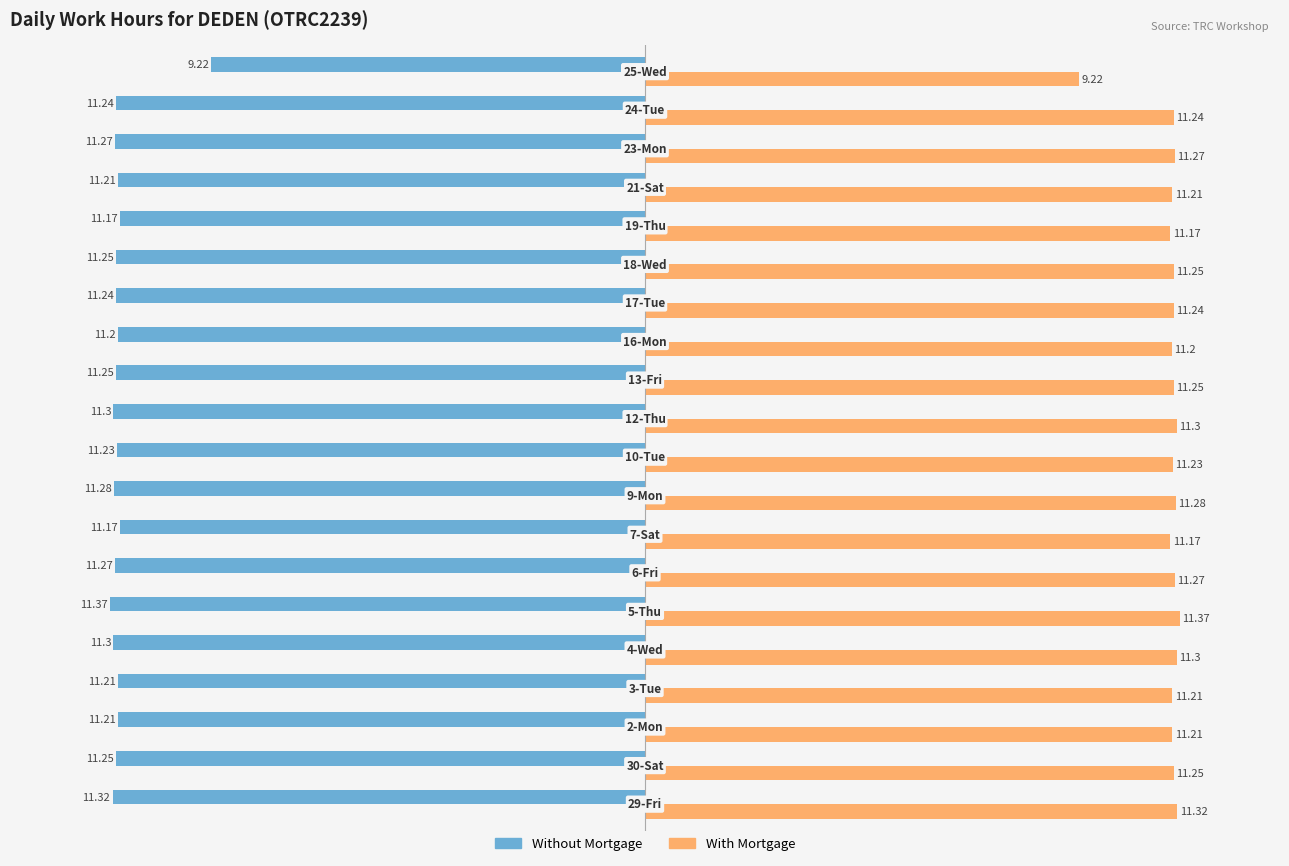

Which series has the largest total across all categories?

With Mortgage